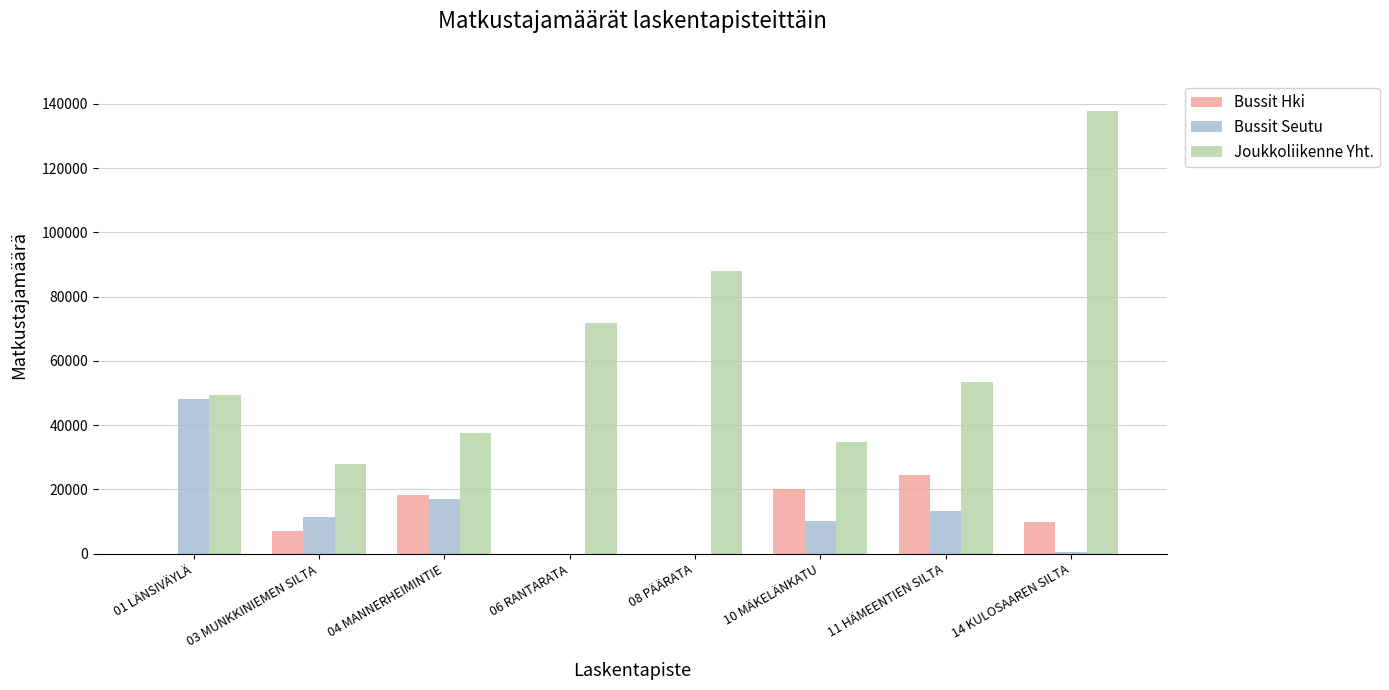

Count the number of data series in this chart.

3